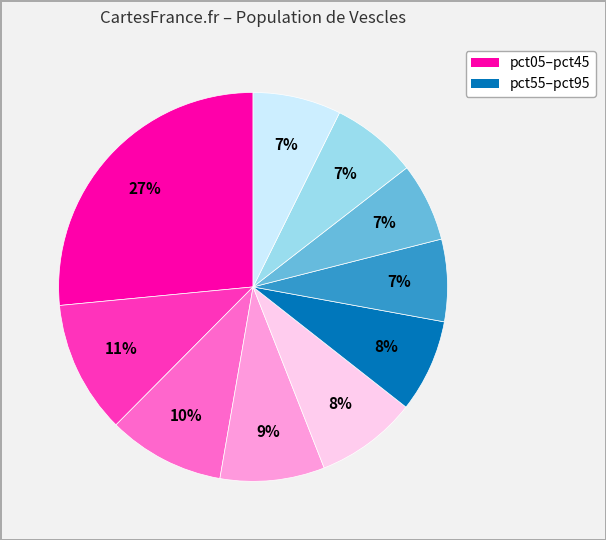

How many segments does this pie chart have?

10